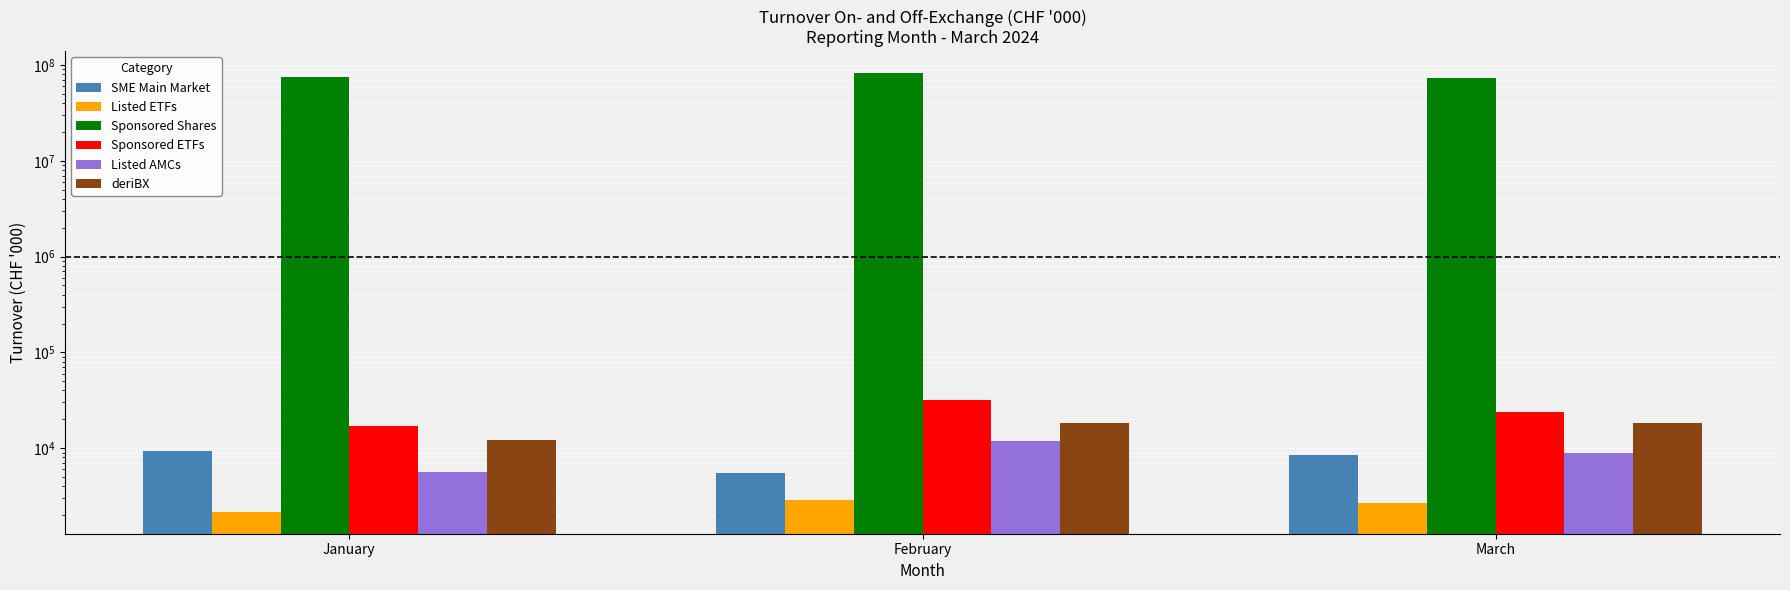

Rank the series at February from lowest to highest value.

Listed ETFs, SME Main Market, Listed AMCs, deriBX, Sponsored ETFs, Sponsored Shares